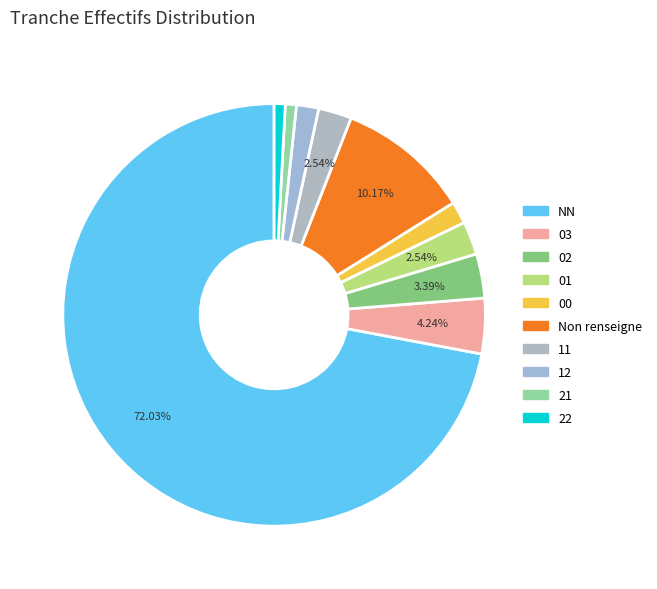

Which slice is the largest?

NN